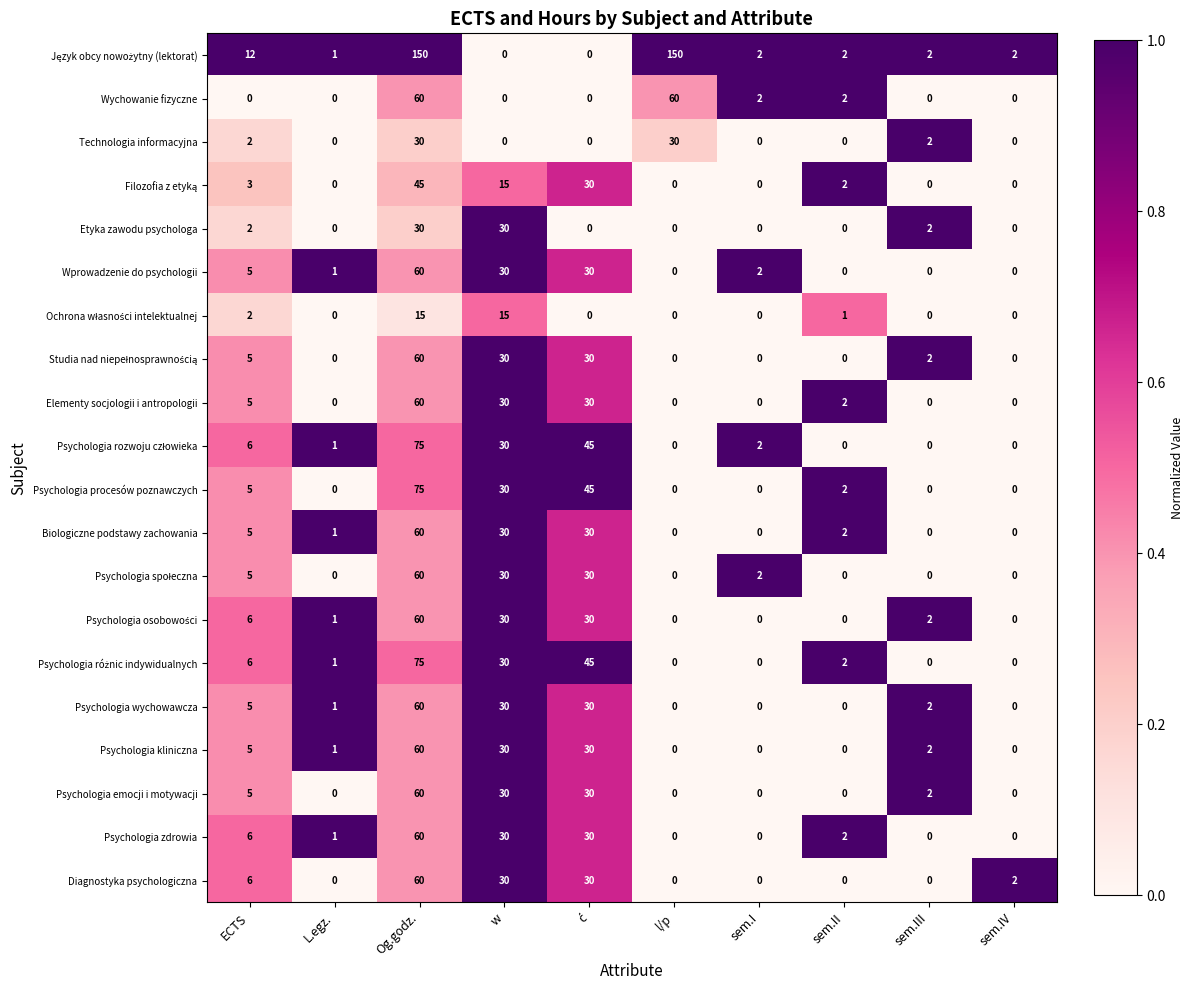

How many categories are shown in the chart?

10